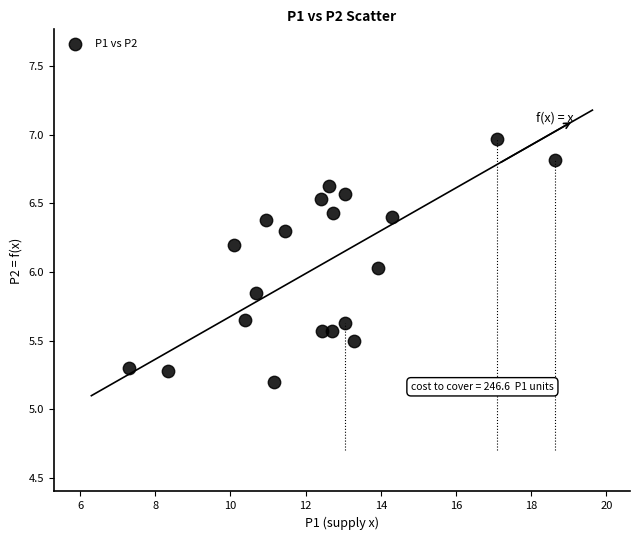

What is the range of X values (max minus min)?

11.3